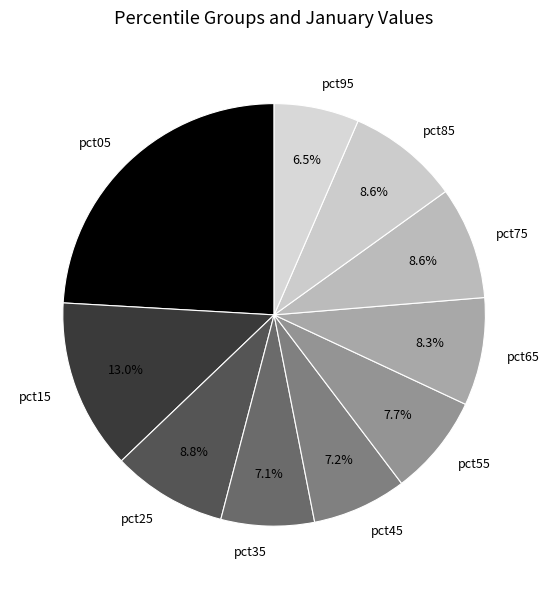

What is the total percentage of pct65 and pct25?

17.1%